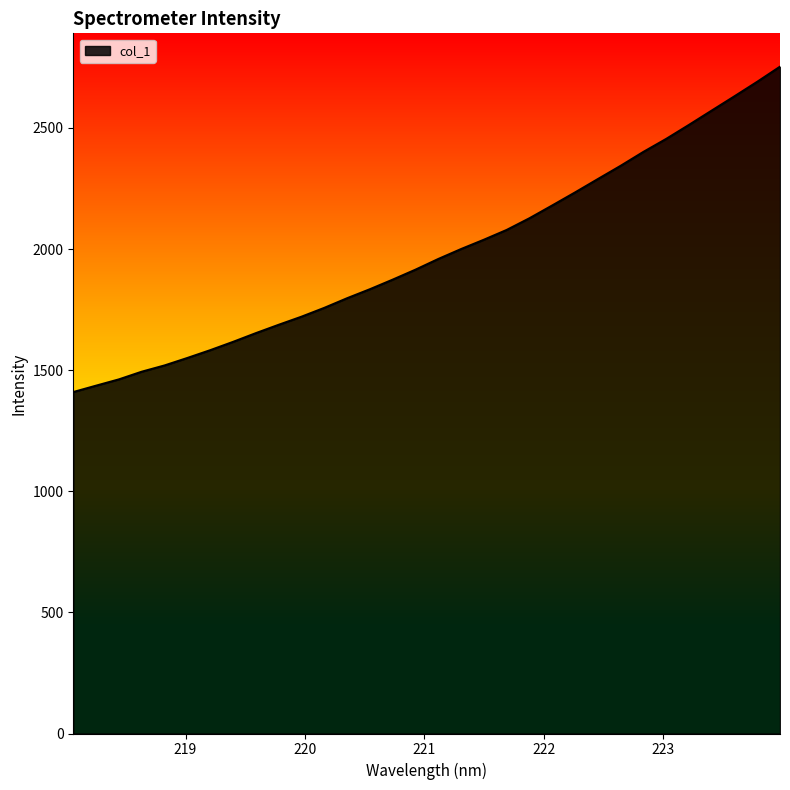

What is the difference between the maximum and minimum values?

1343.3